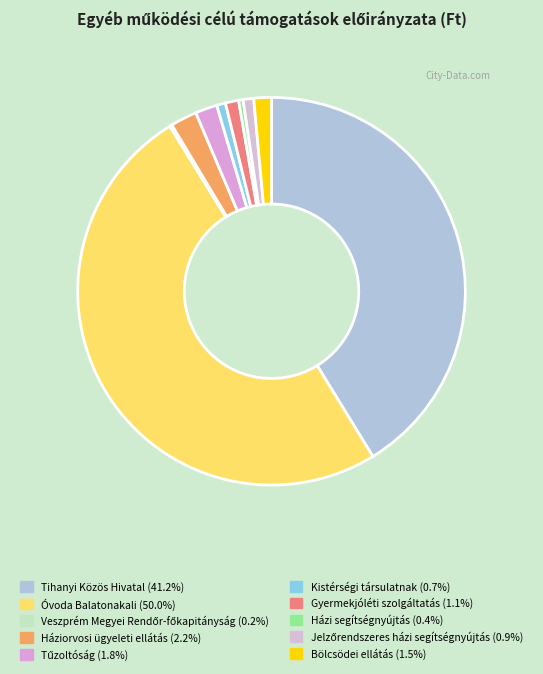

Rank the categories by value from highest to lowest.

Óvoda Balatonakali, Tihanyi Közös Hivatal, Háziorvosi ügyeleti ellátás, Tűzoltóság, Bölcsödei ellátás, Gyermekjóléti szolgáltatás, Jelzőrendszeres házi segítségnyújtás, Kistérségi társulatnak, Házi segítségnyújtás, Veszprém Megyei Rendőr-főkapitányság